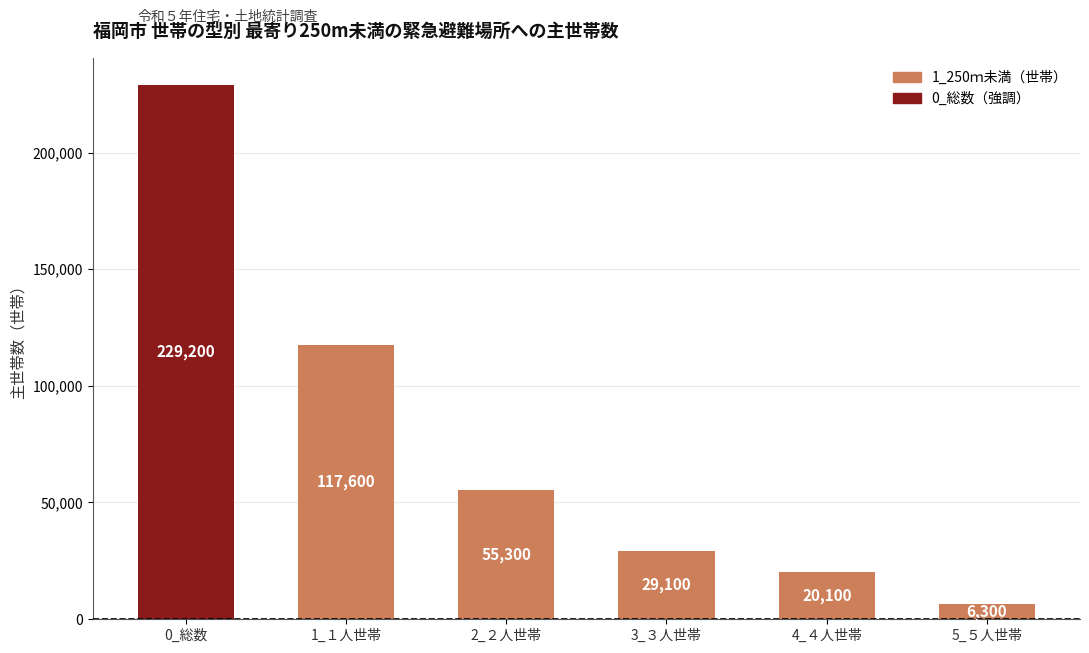

How many data points are less than 55300?

3